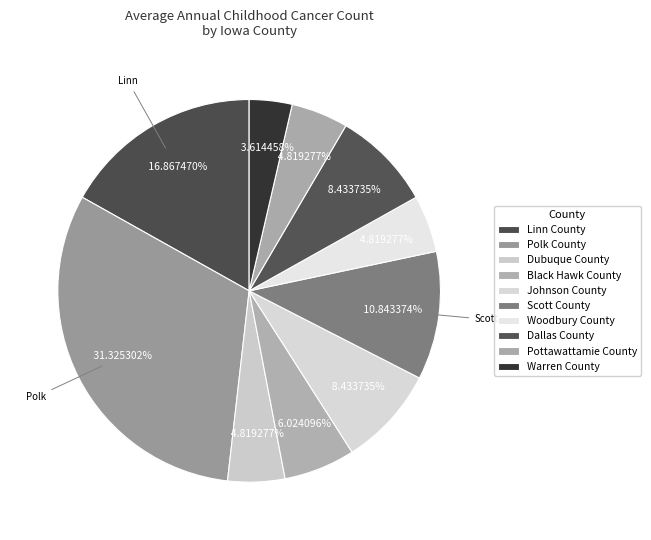

How many slices are in this pie chart?

10